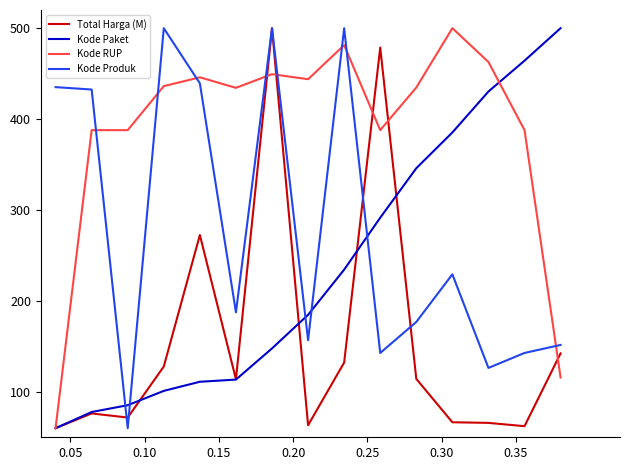

True or false: Kode Paket has more than 1 points higher than both neighbors.

False